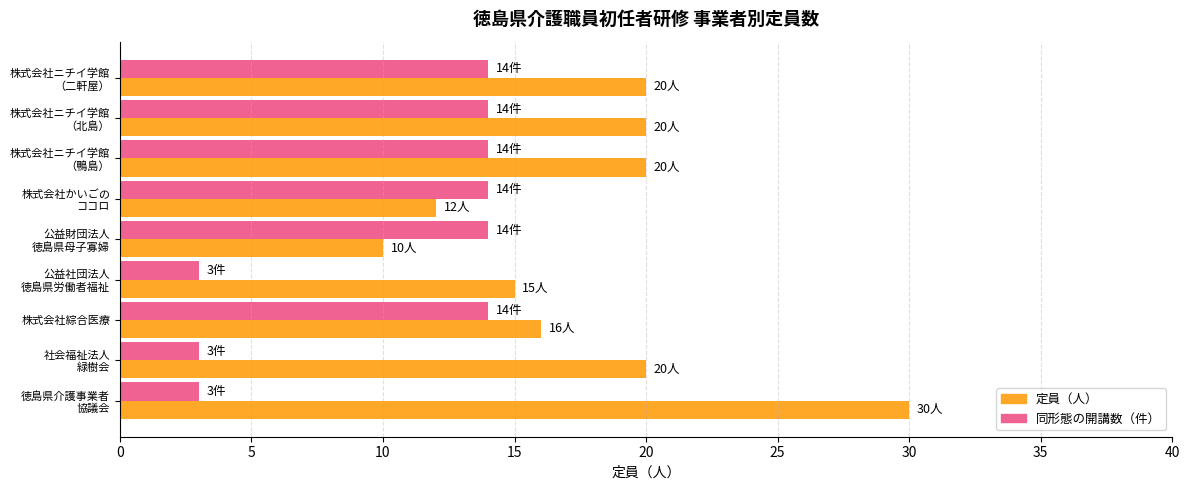

Which series has the largest total across all categories?

定員（人）